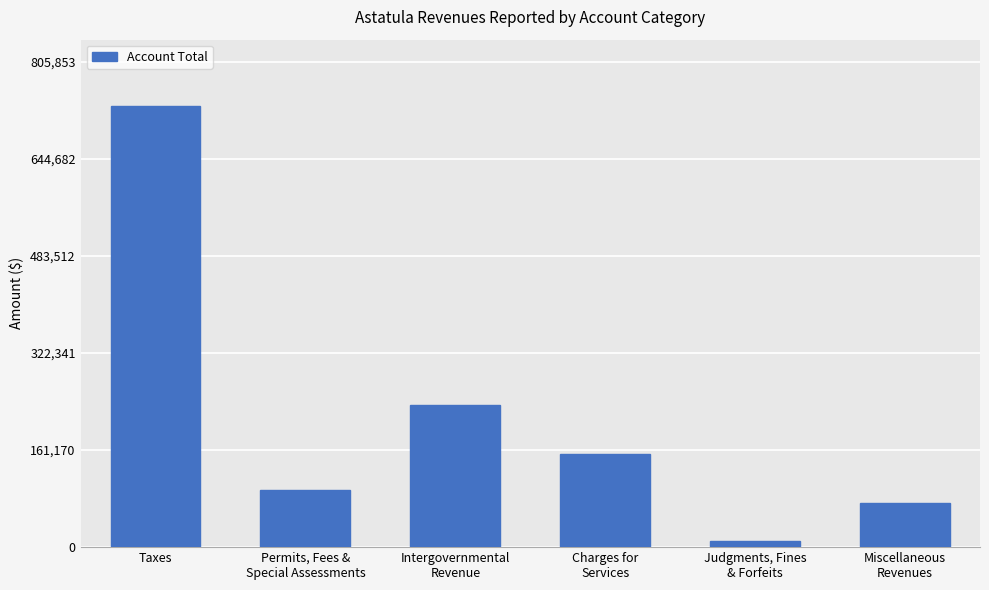

Read the value at Judgments, Fines
& Forfeits.

9753